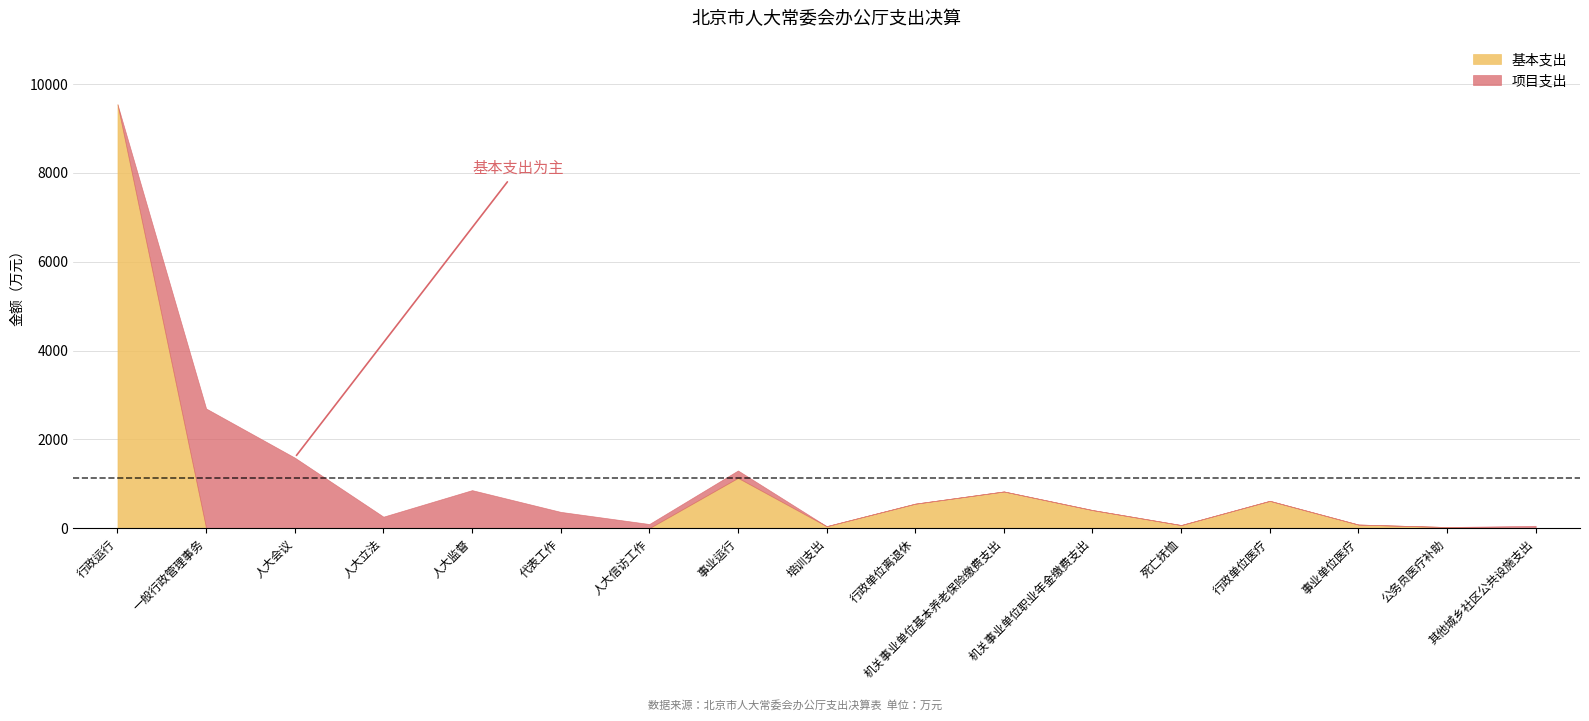

Rank the series at 代表工作 from highest to lowest value.

项目支出, 基本支出